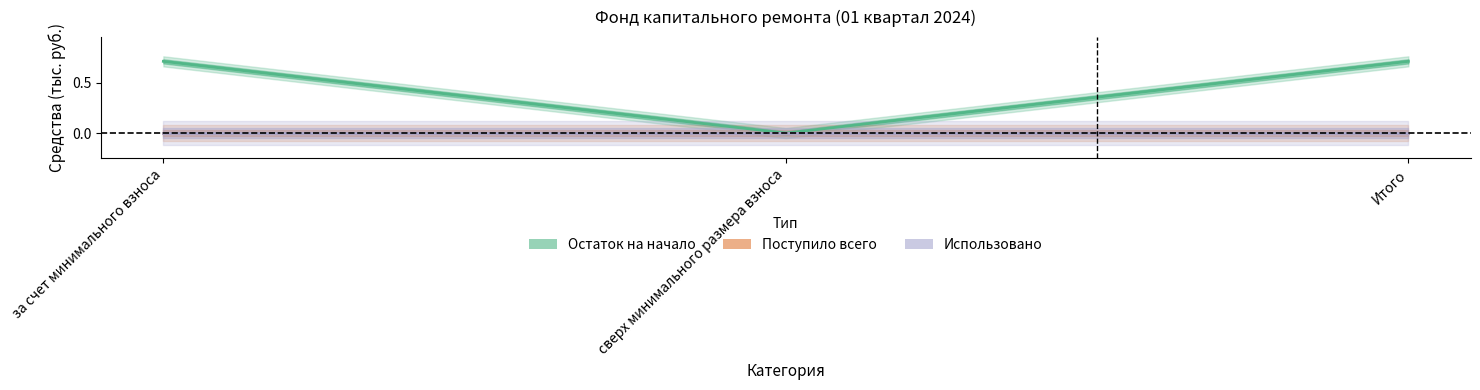

Between за счет минимального взноса and Итого, which series saw the biggest shift?

Остаток на начало